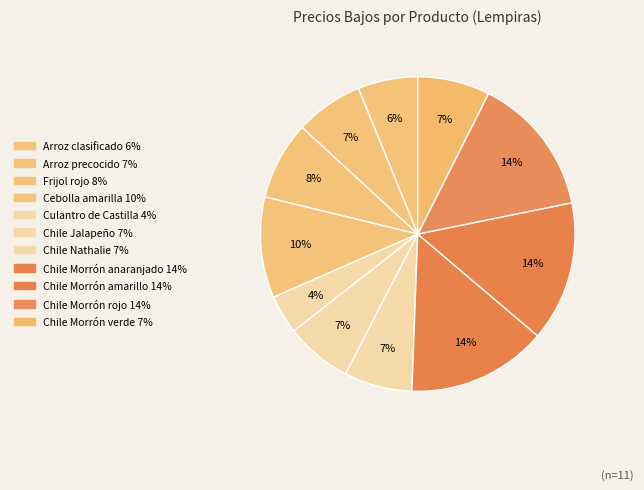

Does Culantro de Castilla account for over 50% of the chart?

No